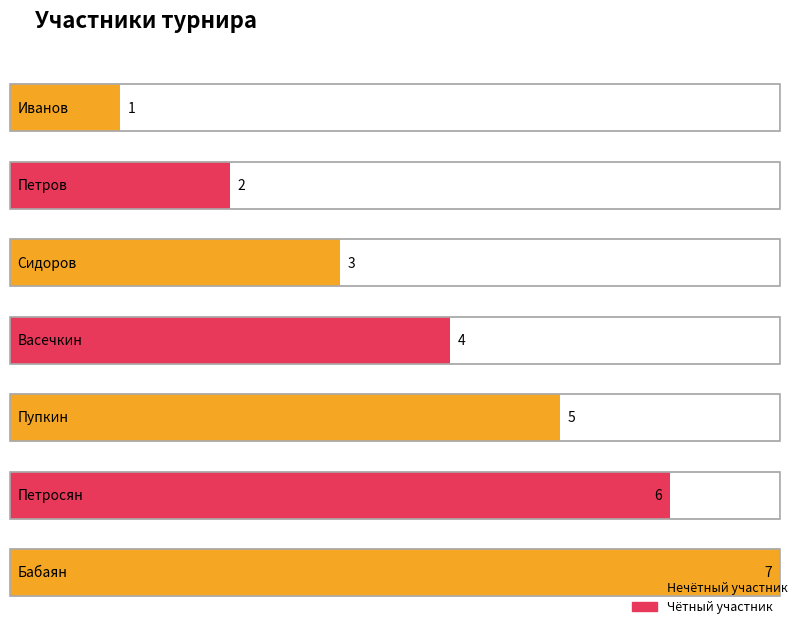

What is the ratio of the value at Петросян to the value at Петров?

3.0